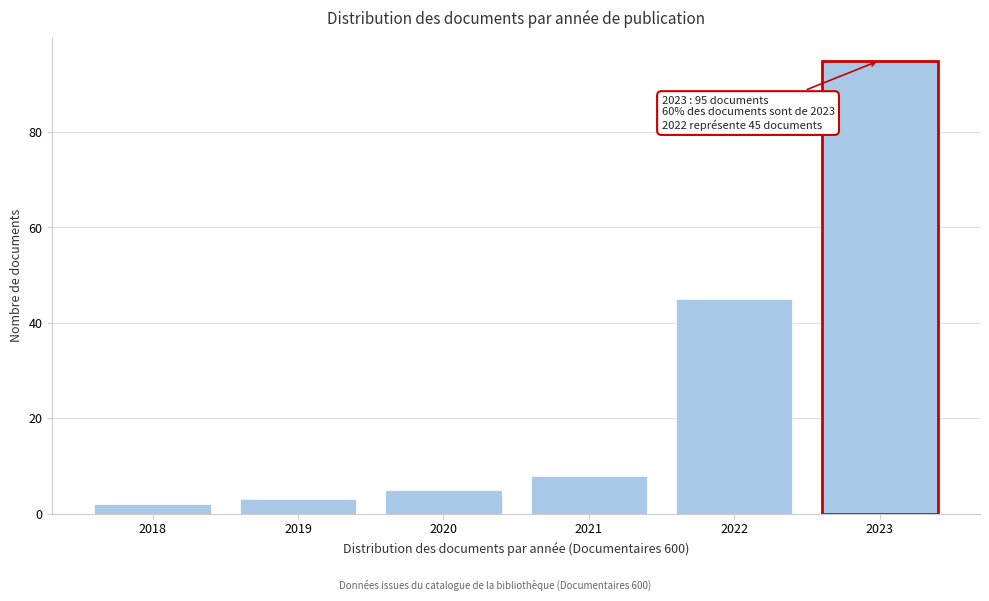

Reading right to left, what are all the values shown in this chart?

2023=95	2022=45	2021=8	2020=5	2019=3	2018=2